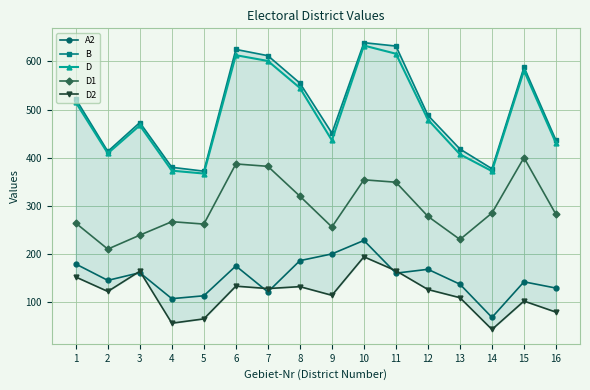

At which label is A2 closest to 148?

2